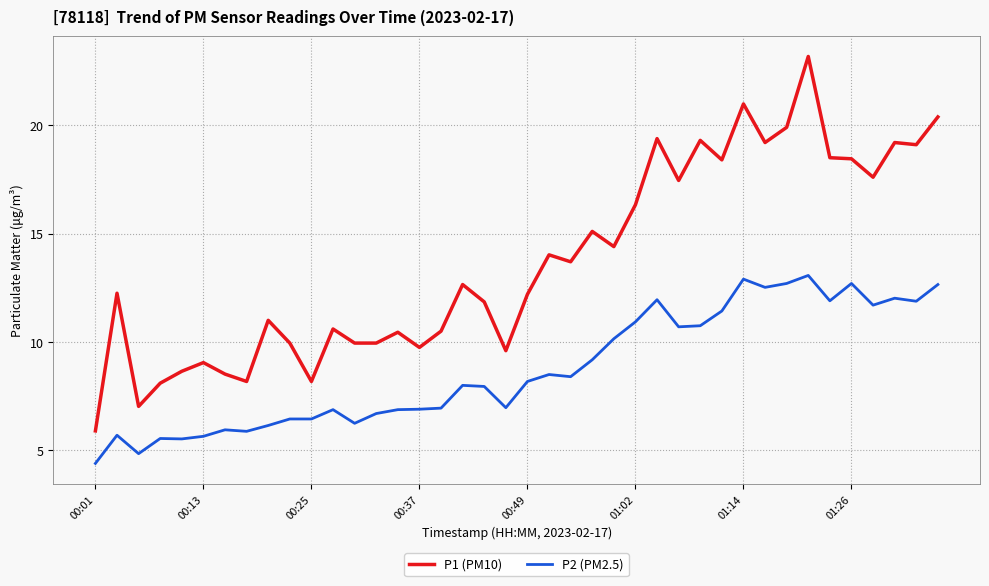

List the series in order of their peak value, highest first.

P1 (PM10), P2 (PM2.5)